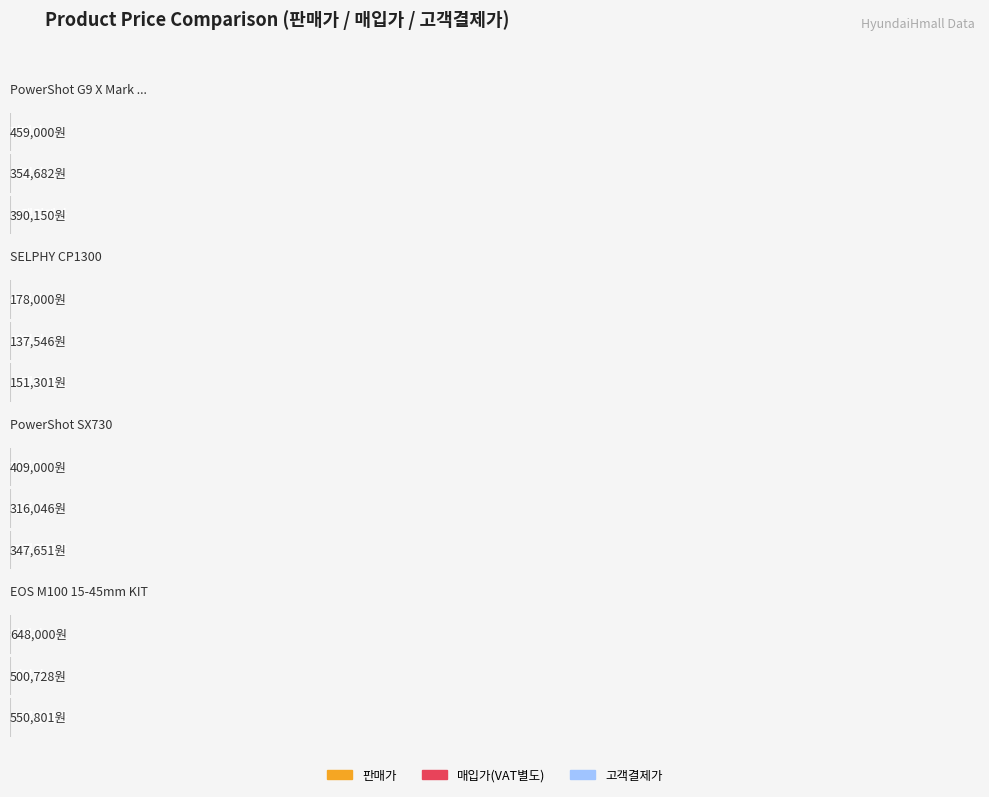

List the labels in order of 매입가 value, smallest first.

SELPHY CP1300, PowerShot SX730, PowerShot G9 X Mark II, EOS M100 15-45mm KIT